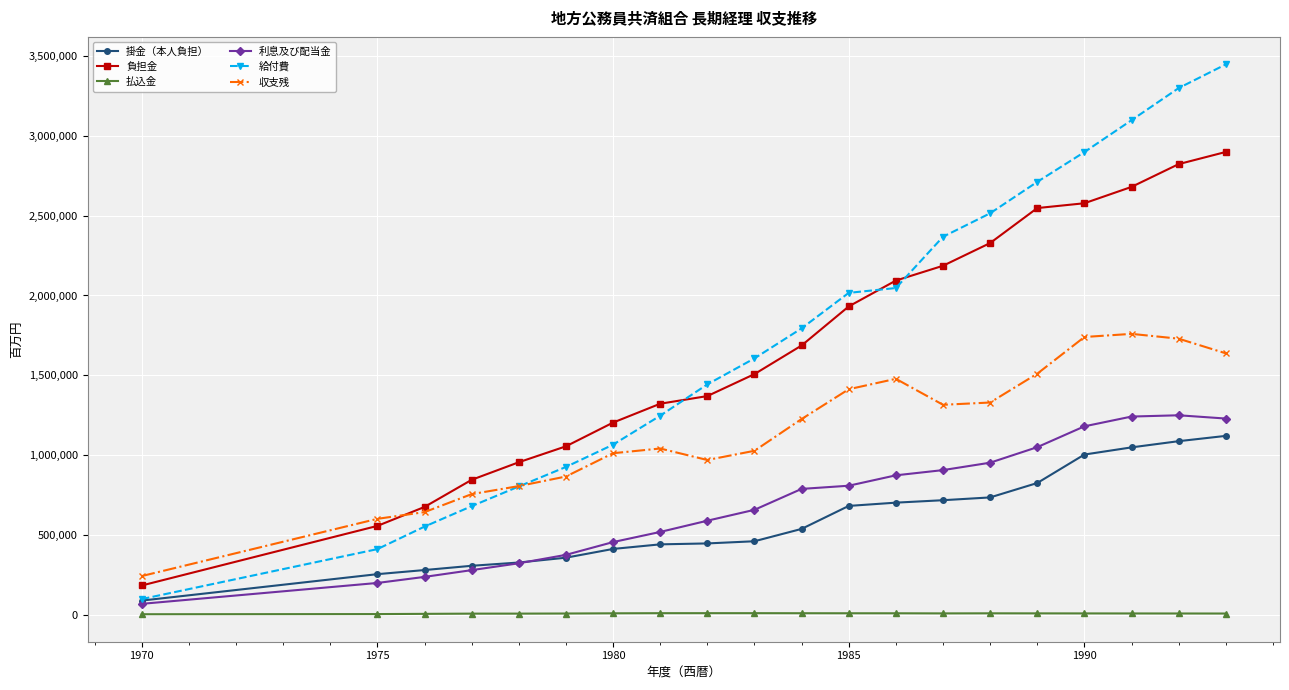

What is the minimum value shown in the chart?

1874